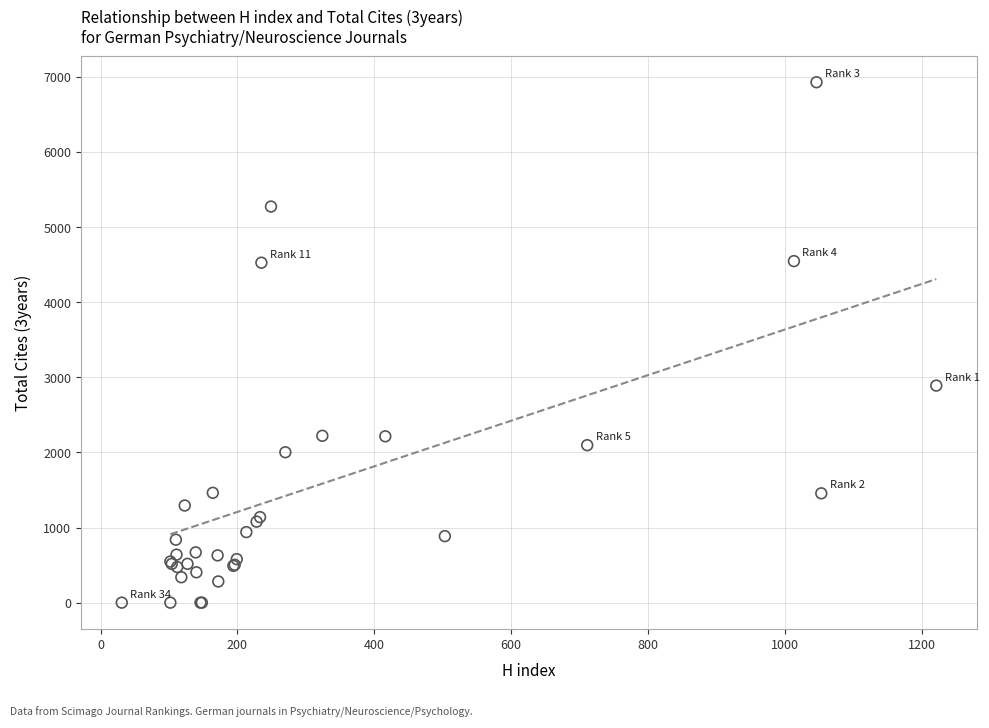

What Y value in the scatter plot is closest to 3463?

2889